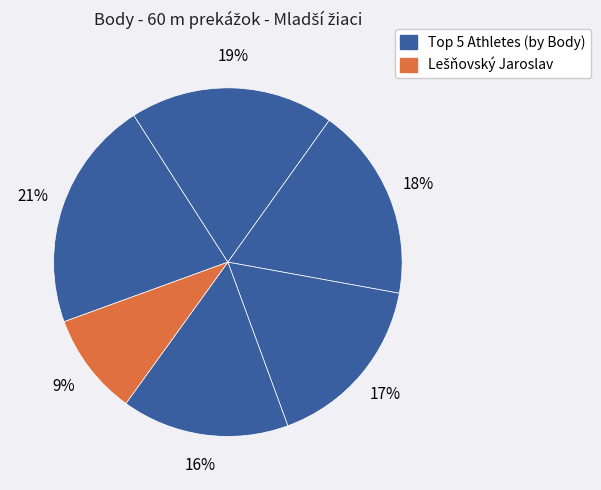

How many segments does this pie chart have?

6